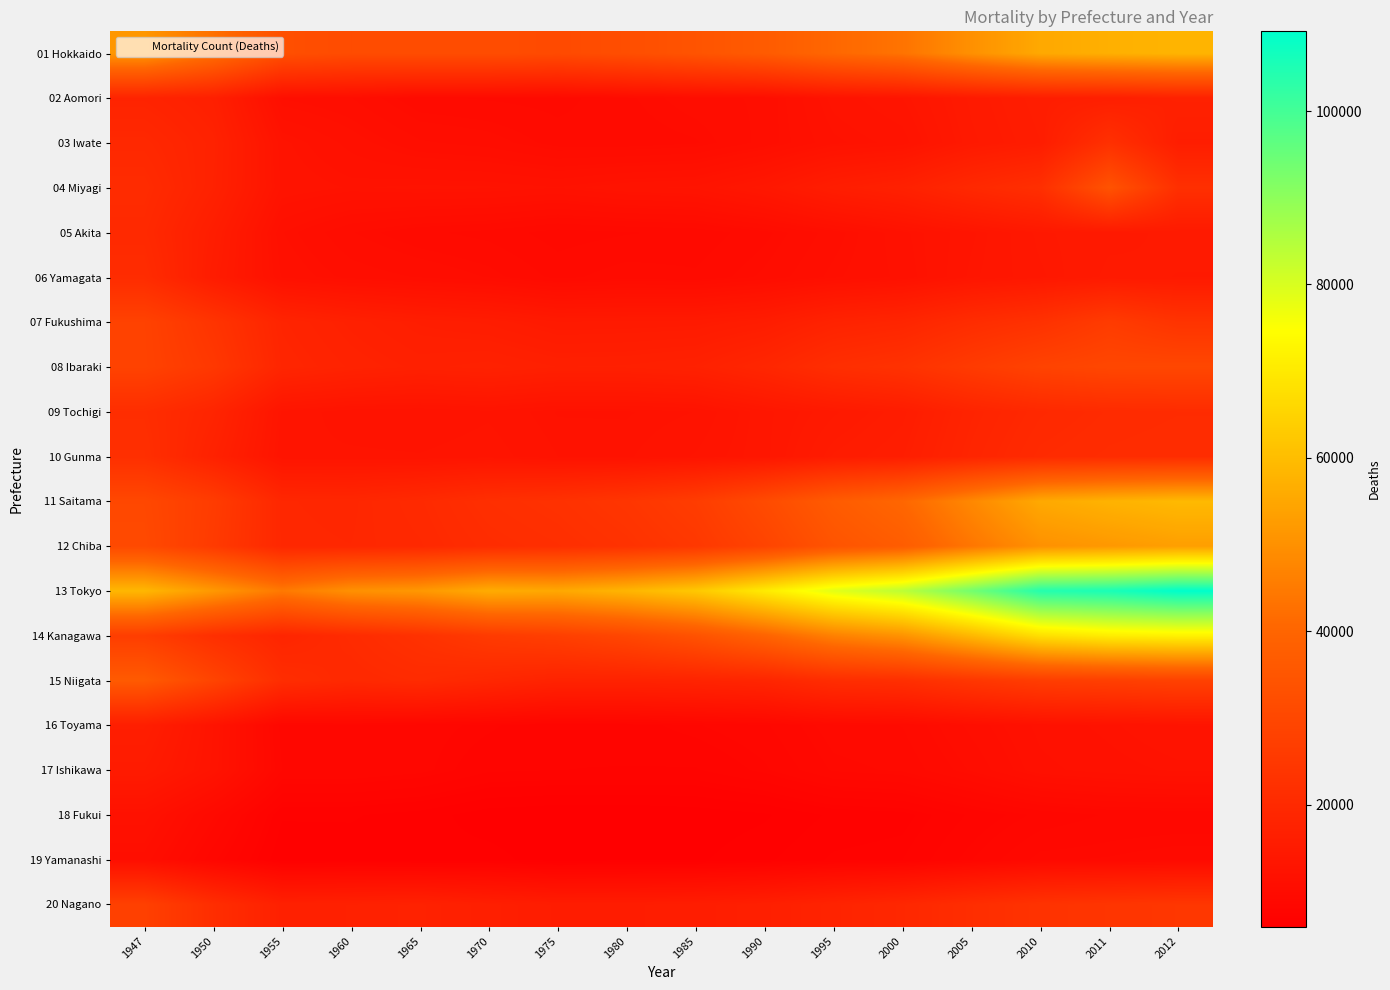

At which category does the chart reach its peak across all series?

2012